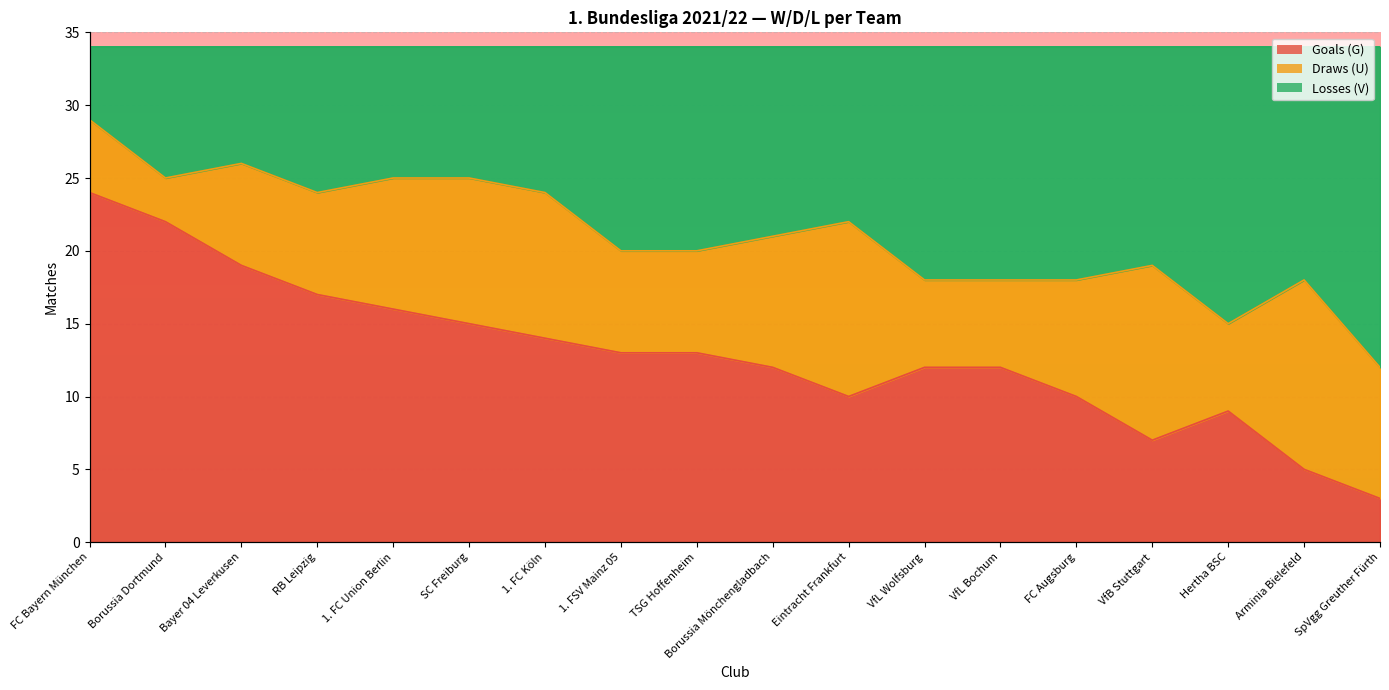

What is the difference between the Losses (V) values at Eintracht Frankfurt and FC Bayern München?

7